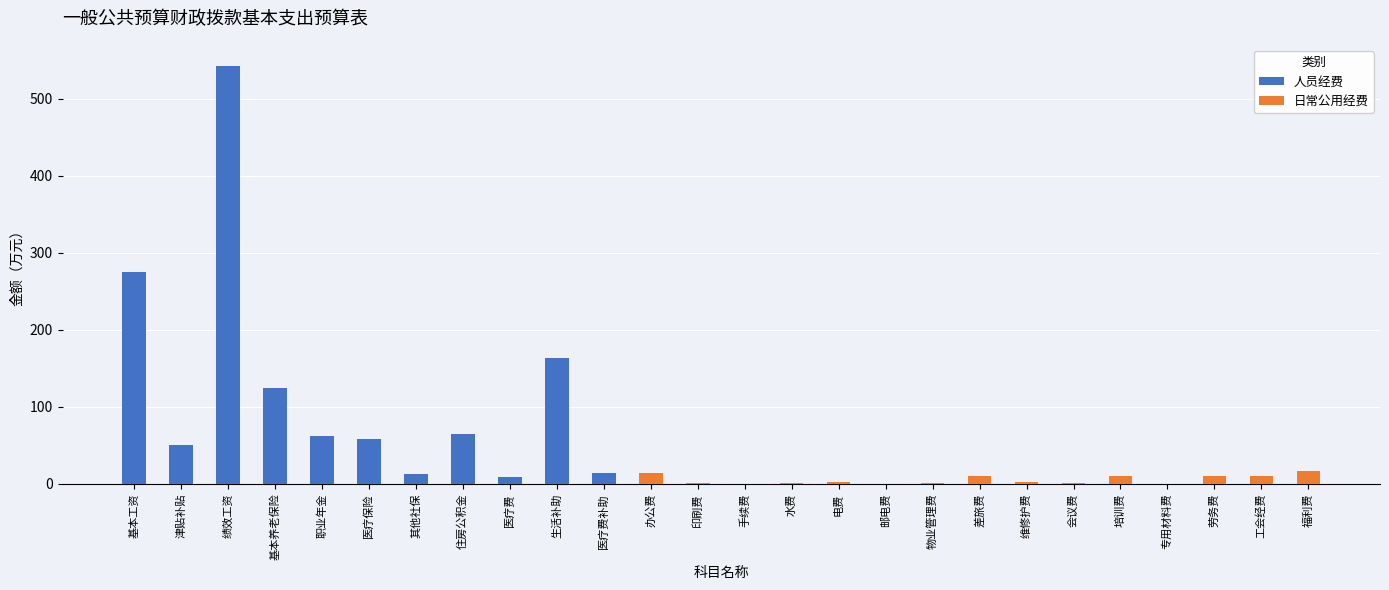

The value of 人员经费 at 医疗保险 is 58.1. True or false?

True